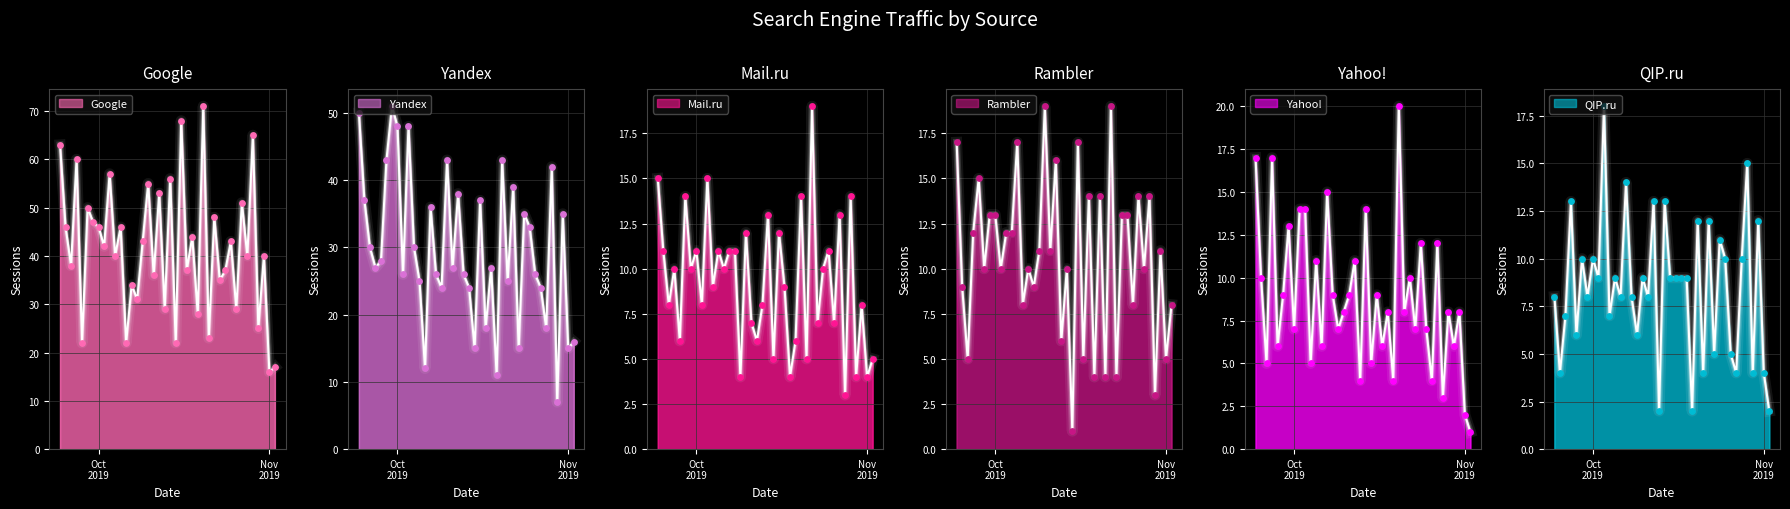

Is the value of QIP.ru at 2019-10-18 greater than the value of Yandex at 2019-10-06?

No